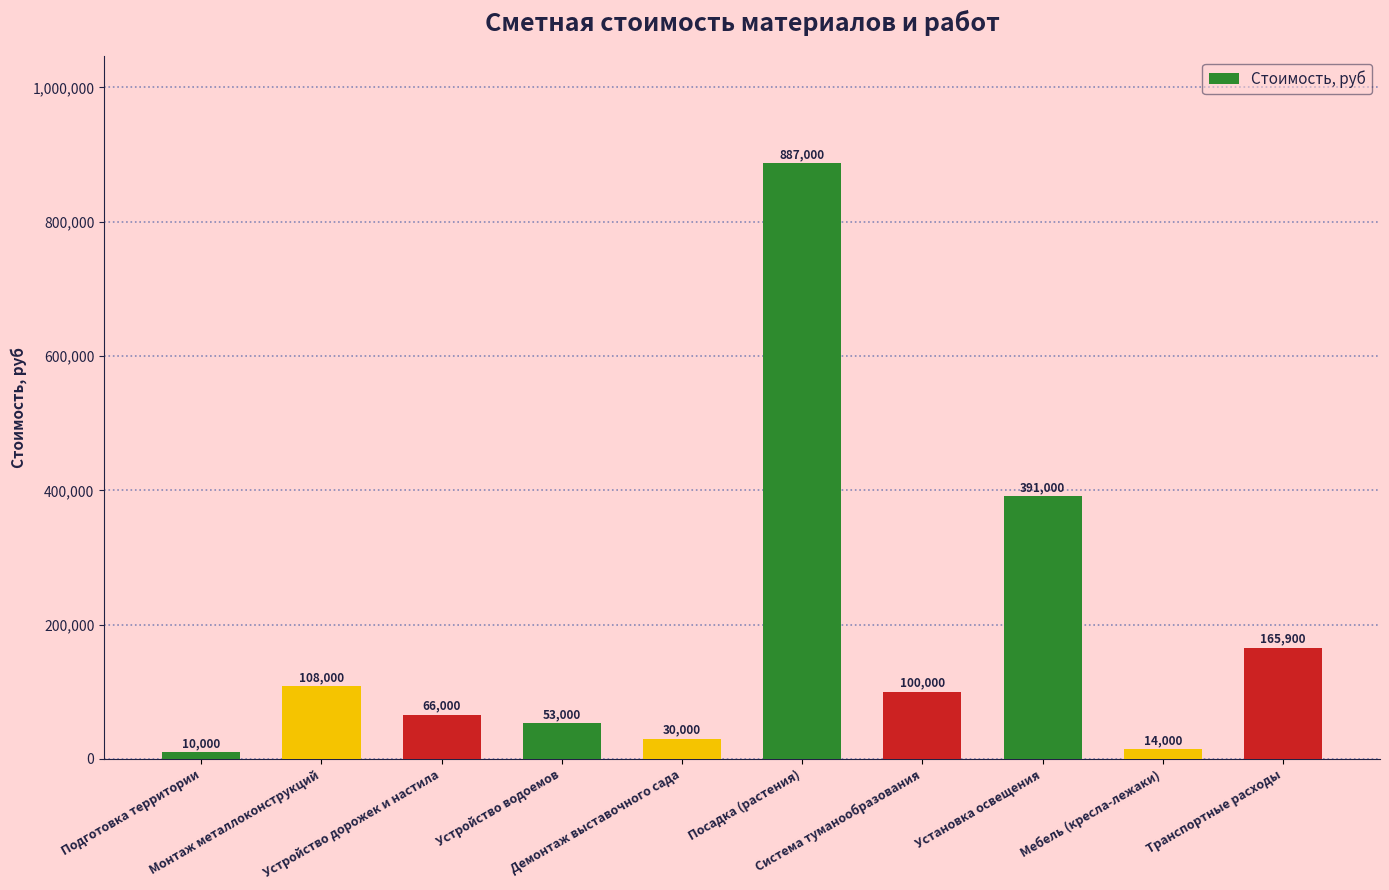

What is the change in value from Монтаж металлоконструкций to Посадка (растения)?

+779000